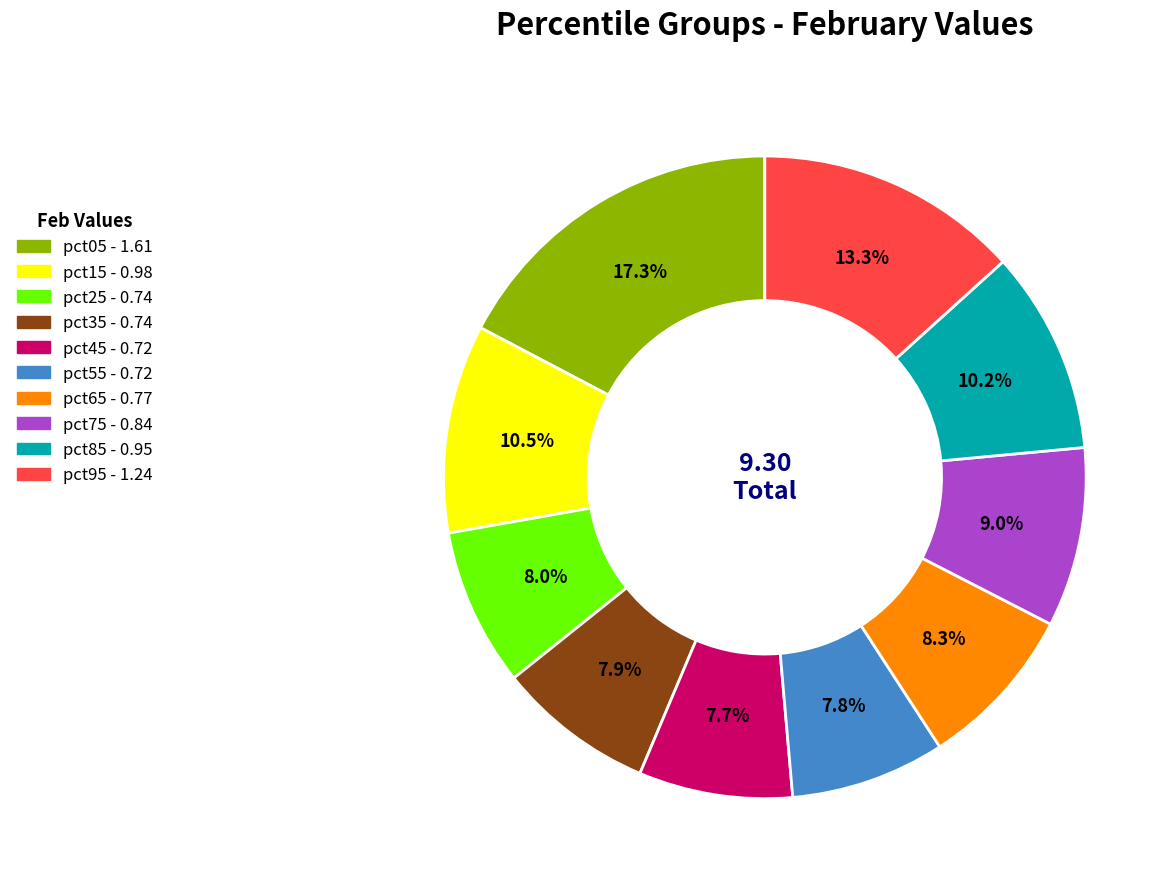

The pct25 slice represents 8% of the pie. True or false?

True